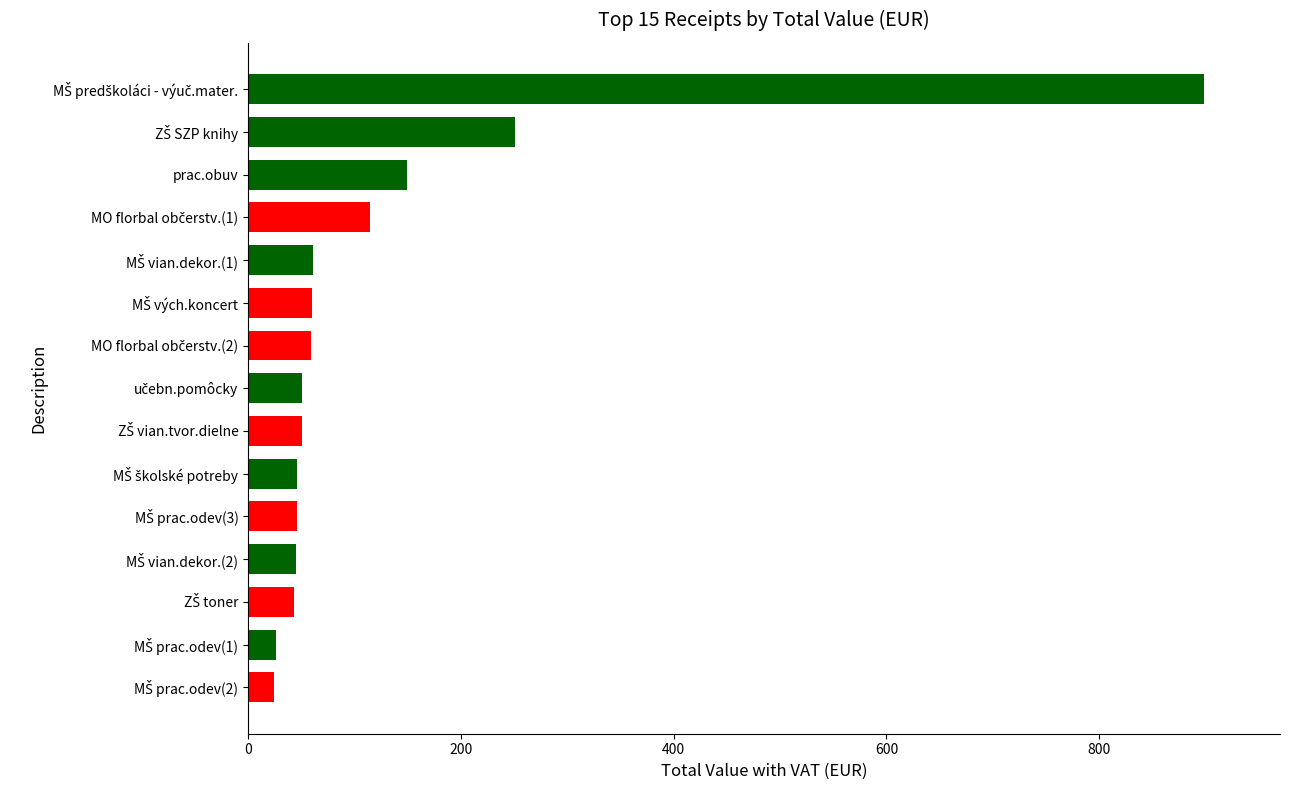

How many series are shown in this chart?

1